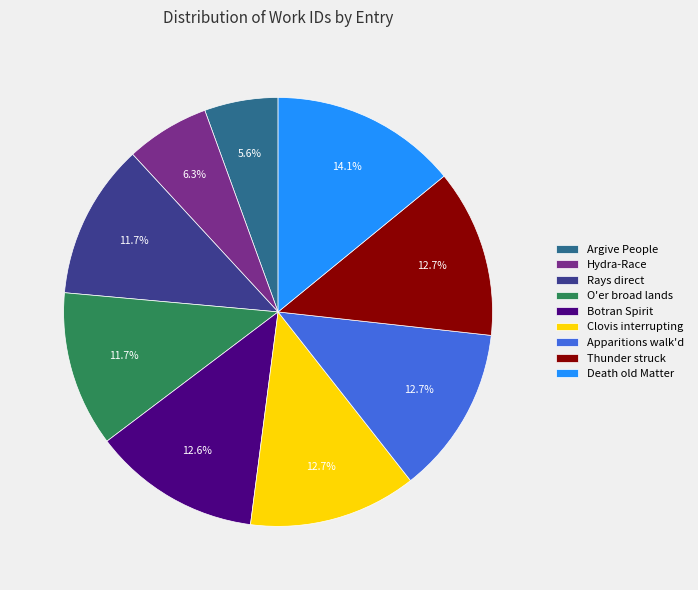

Is there any slice that represents more than half of the pie?

No